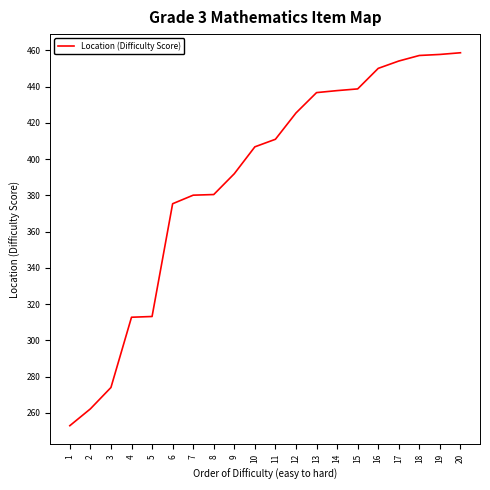

Approximately how many times larger is the value at 16 compared to 7?

1.2